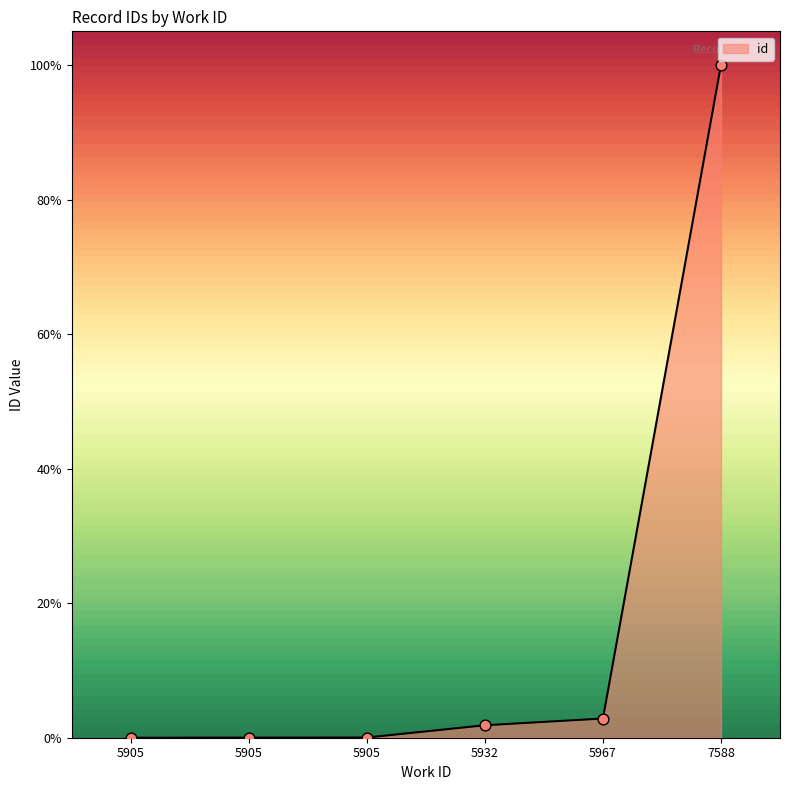

Which has a higher value, 7588 or 5932?

7588